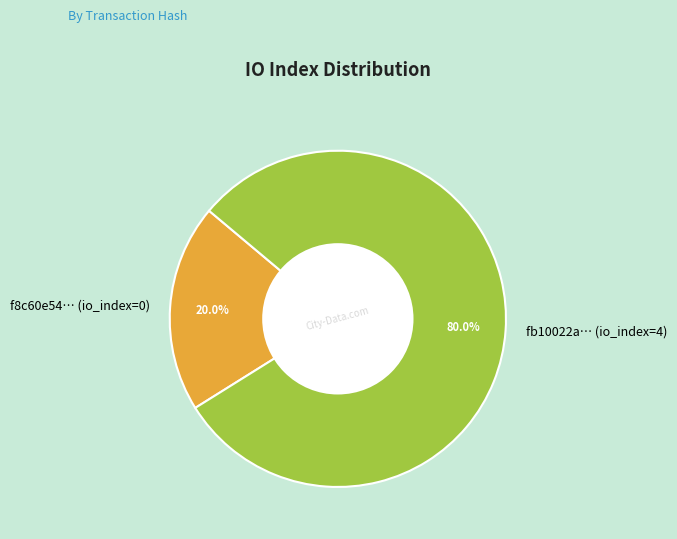

Which slice is the largest?

fb10022a… (io_index=4)